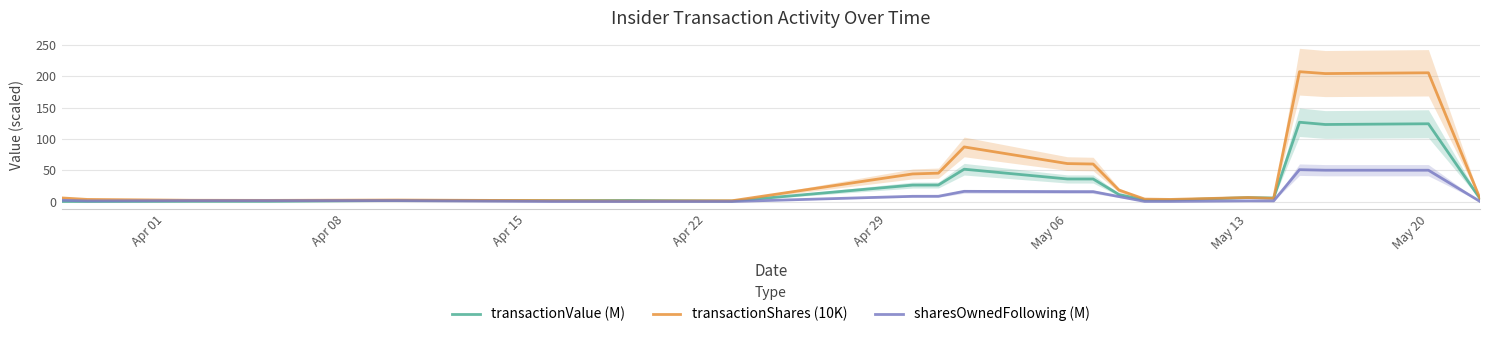

Rank the series by their average value, from lowest to highest.

sharesOwnedFollowing (M), transactionValue (M), transactionShares (10K)